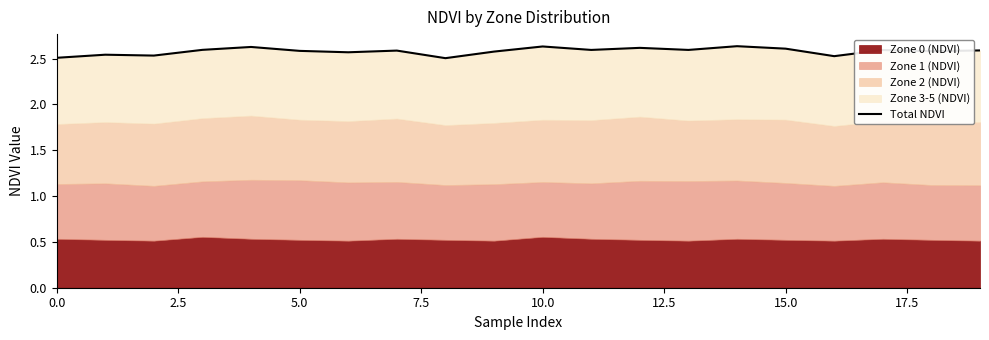

What is the average value?

2.6